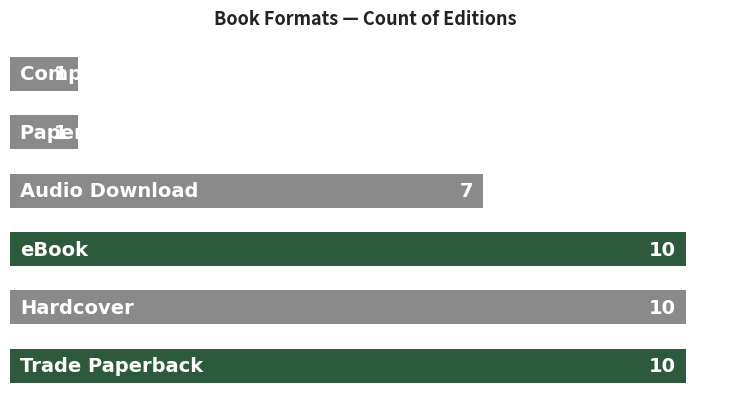

What is the sum of all values?

39